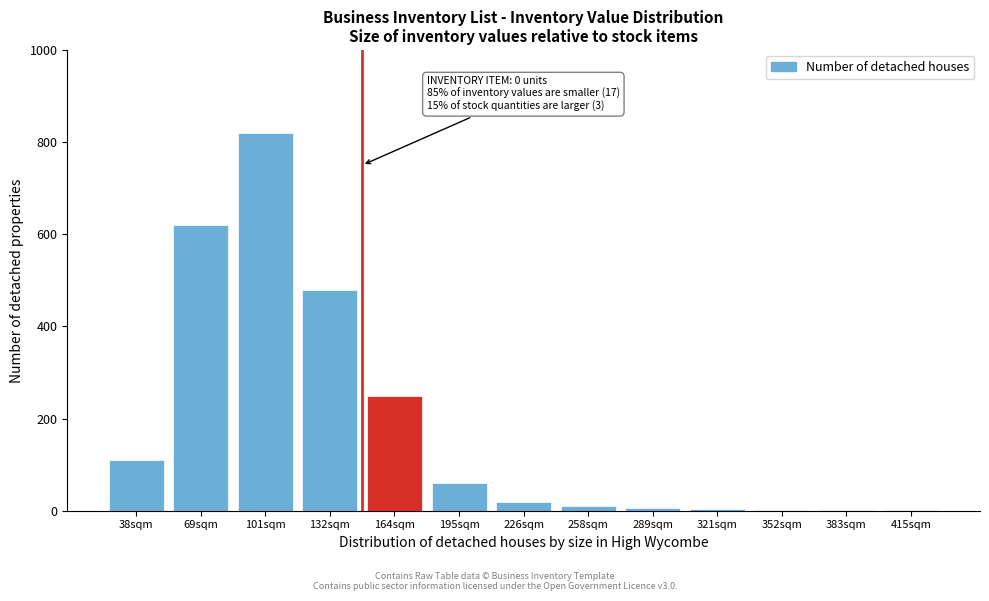

What is the ratio of the value at 38sqm to the value at 226sqm?

5.5